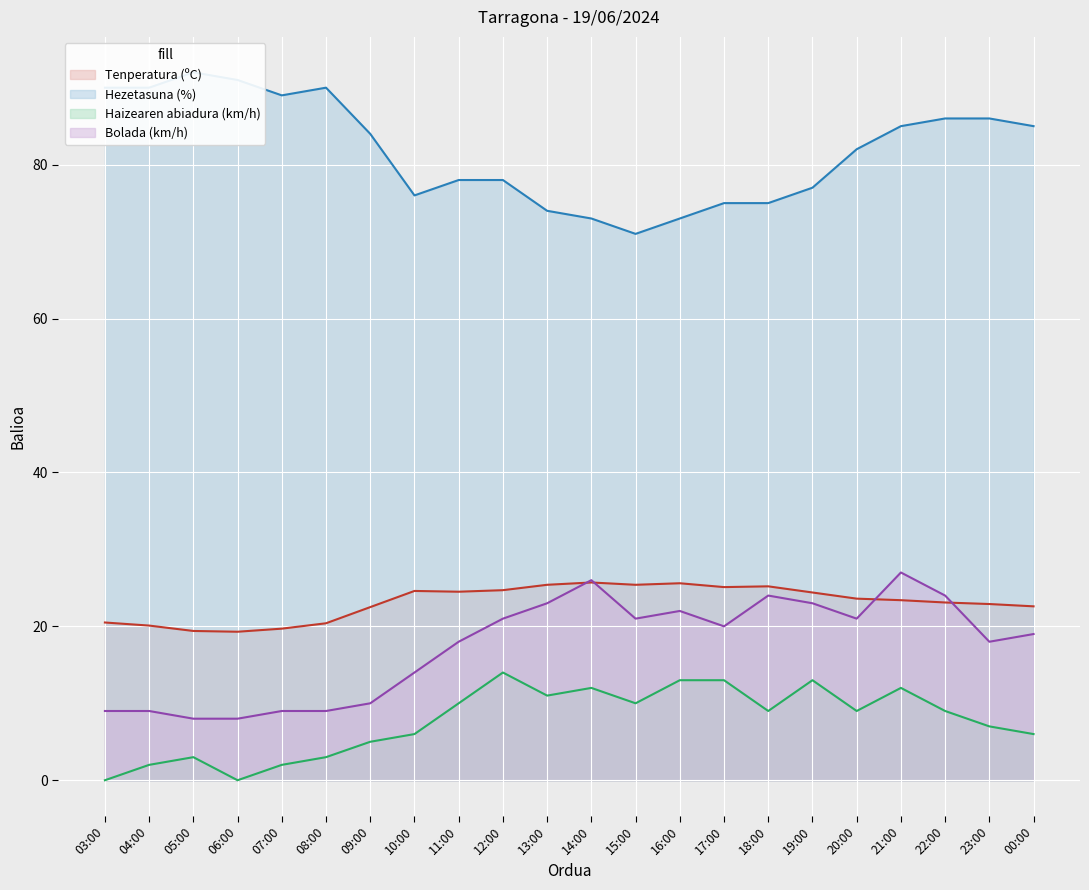

What is the value of the Bolada (km/h) point at the 21st from the left?

18.0